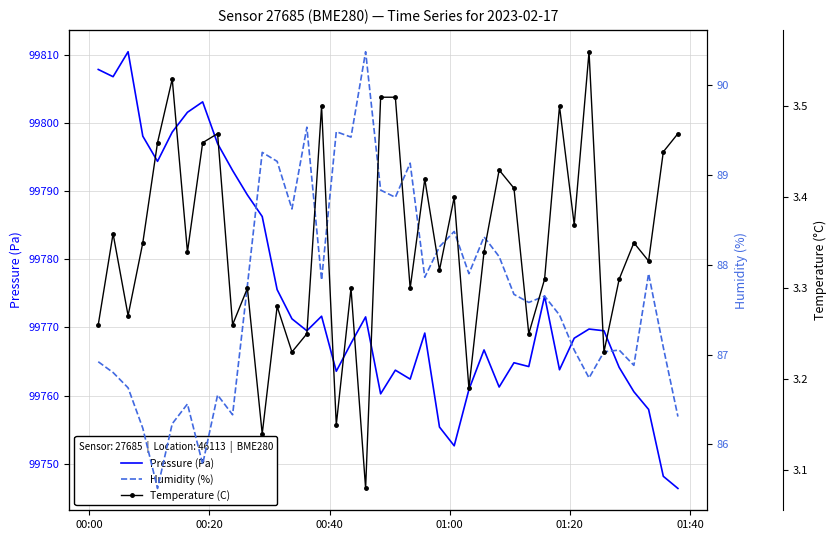

What is the value of the Humidity (%) point at the 39th from the left?

87.1